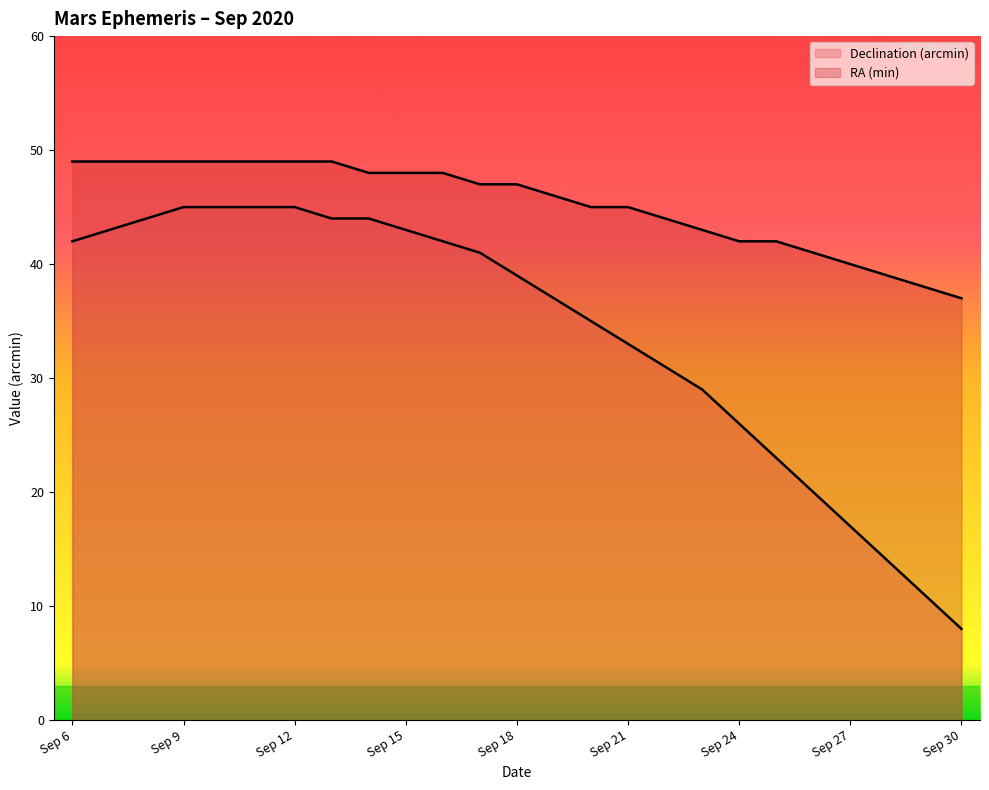

What is the greatest value displayed?

49